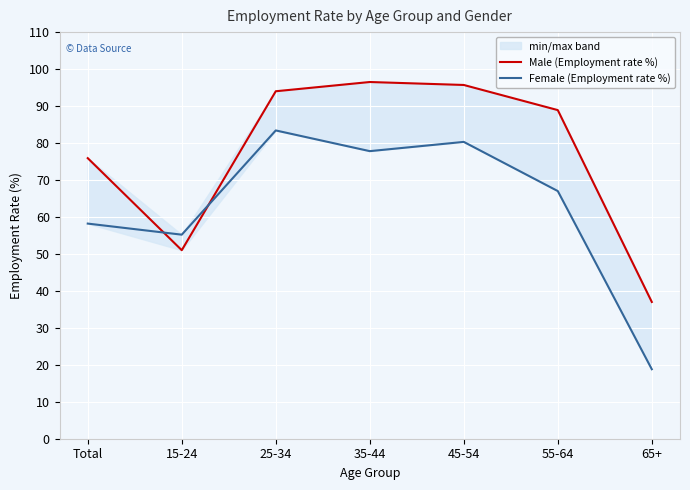

Which series has the widest spread of values?

Female (Employment rate %)